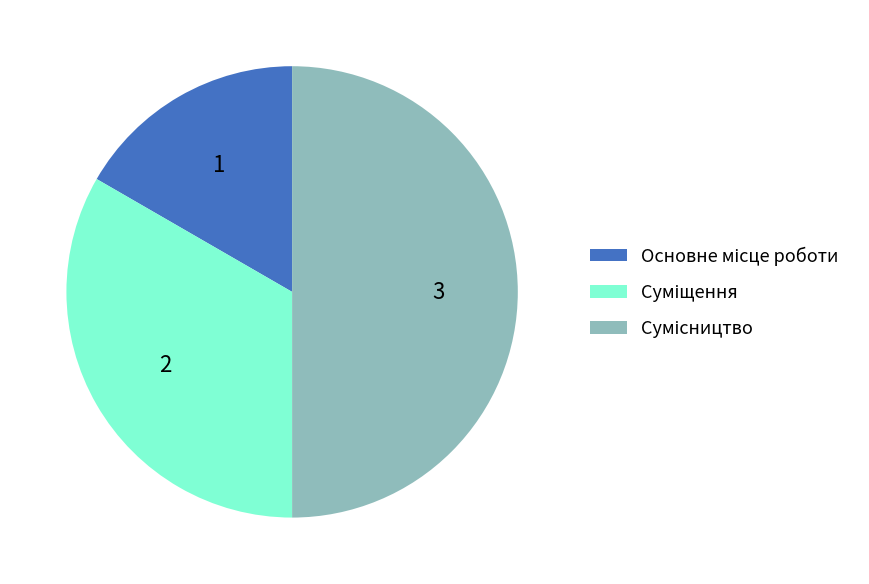

Count the number of slices in the pie.

3